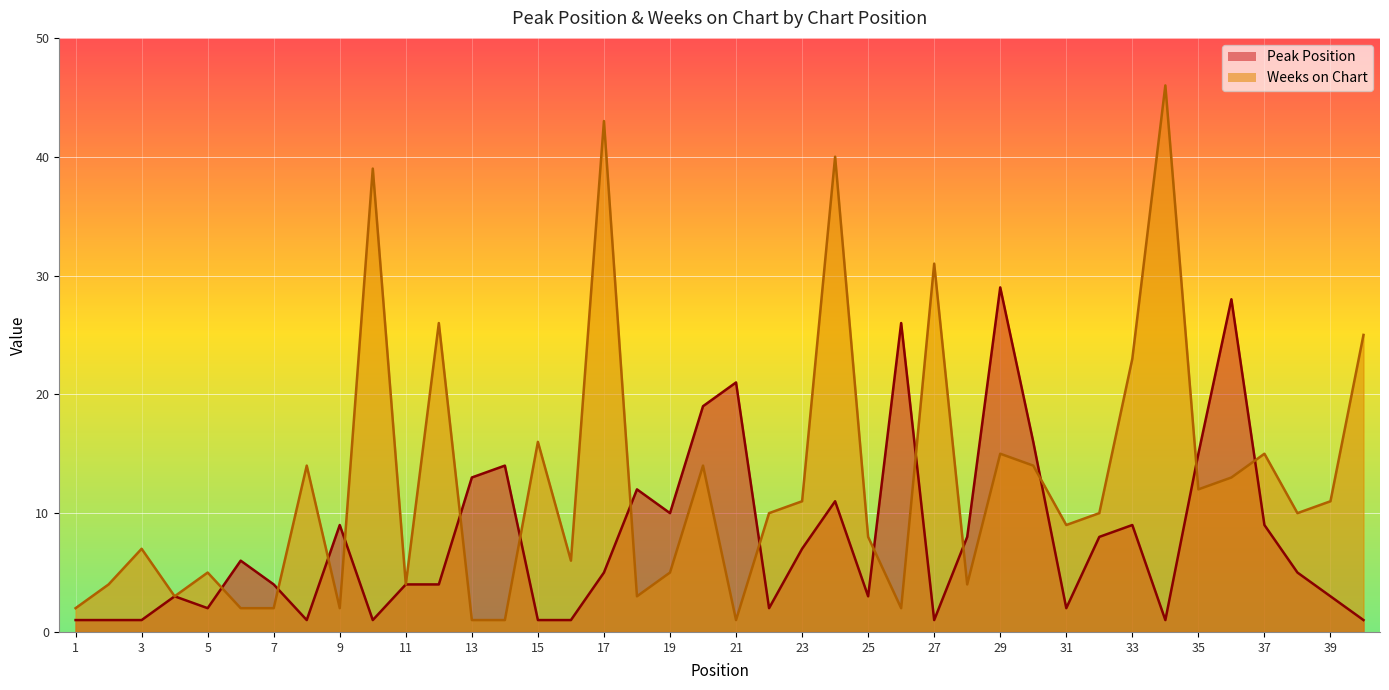

What are all the series names shown in the legend?

Peak Position, Weeks on Chart